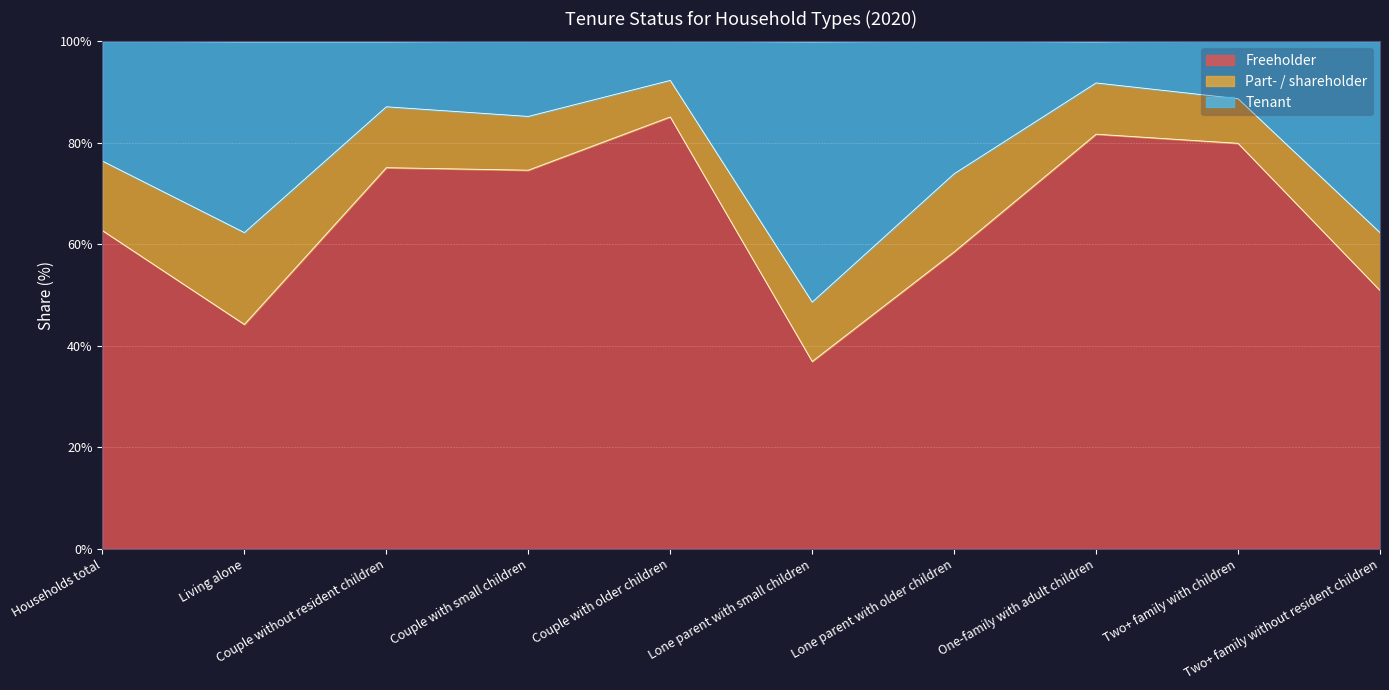

Does the chart display data point markers on the line(s)?

No